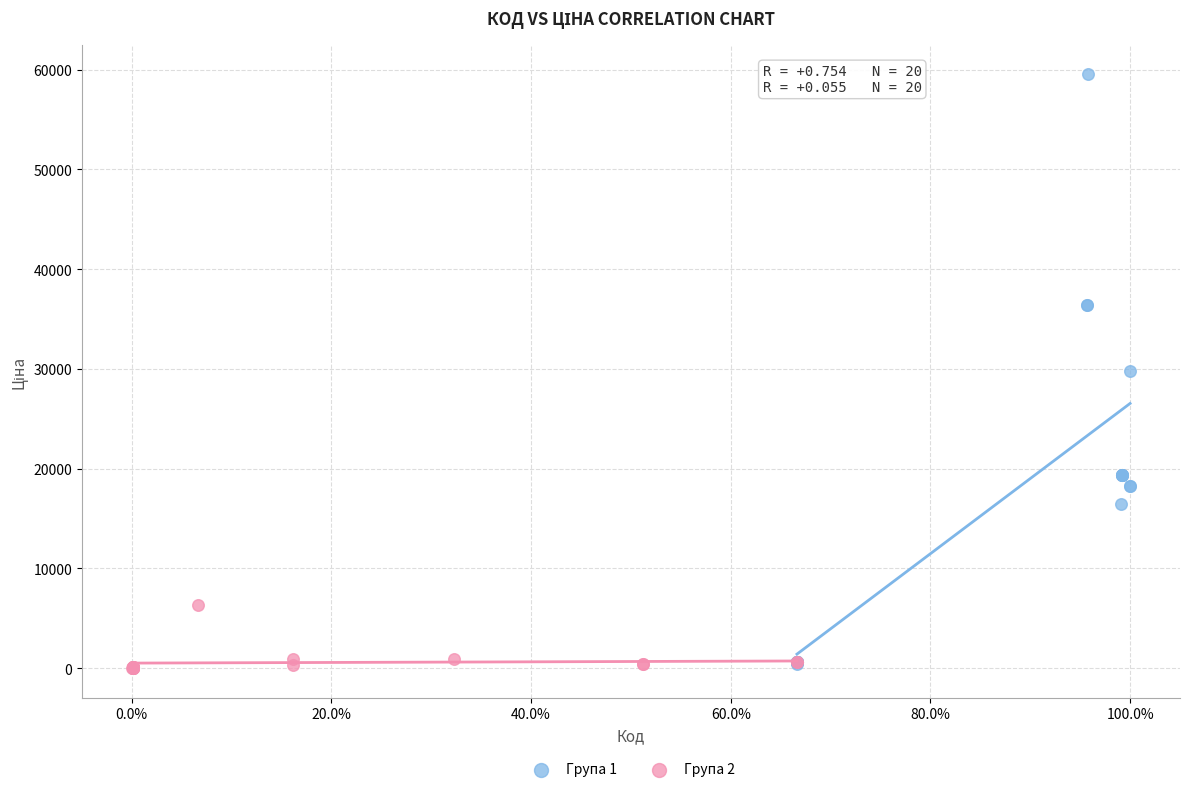

Which series has the largest Y range (max minus min)?

Група 1